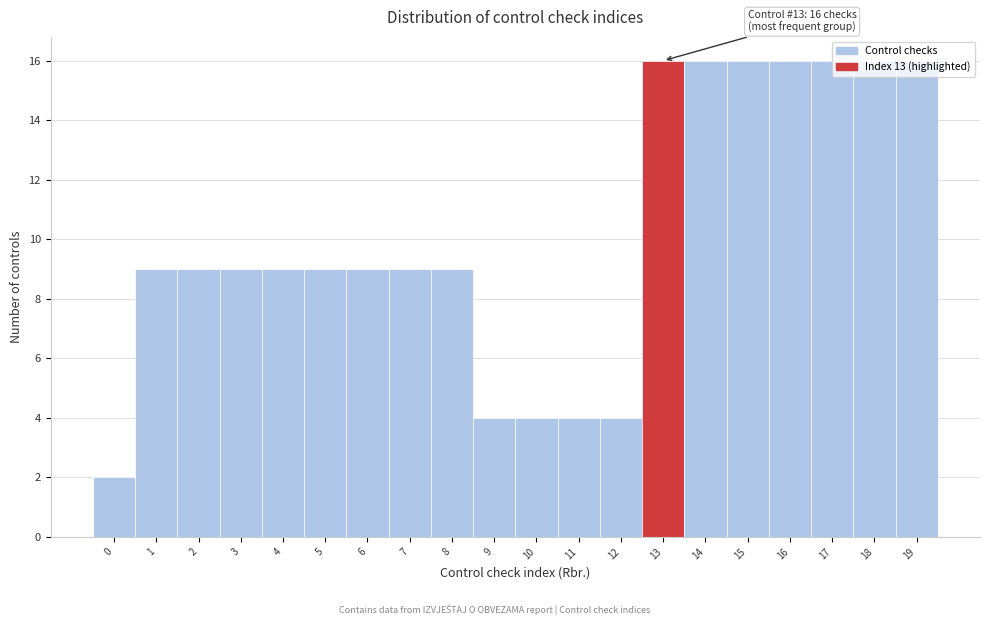

What is the ratio of the value at 3 to the value at 2?

1.0